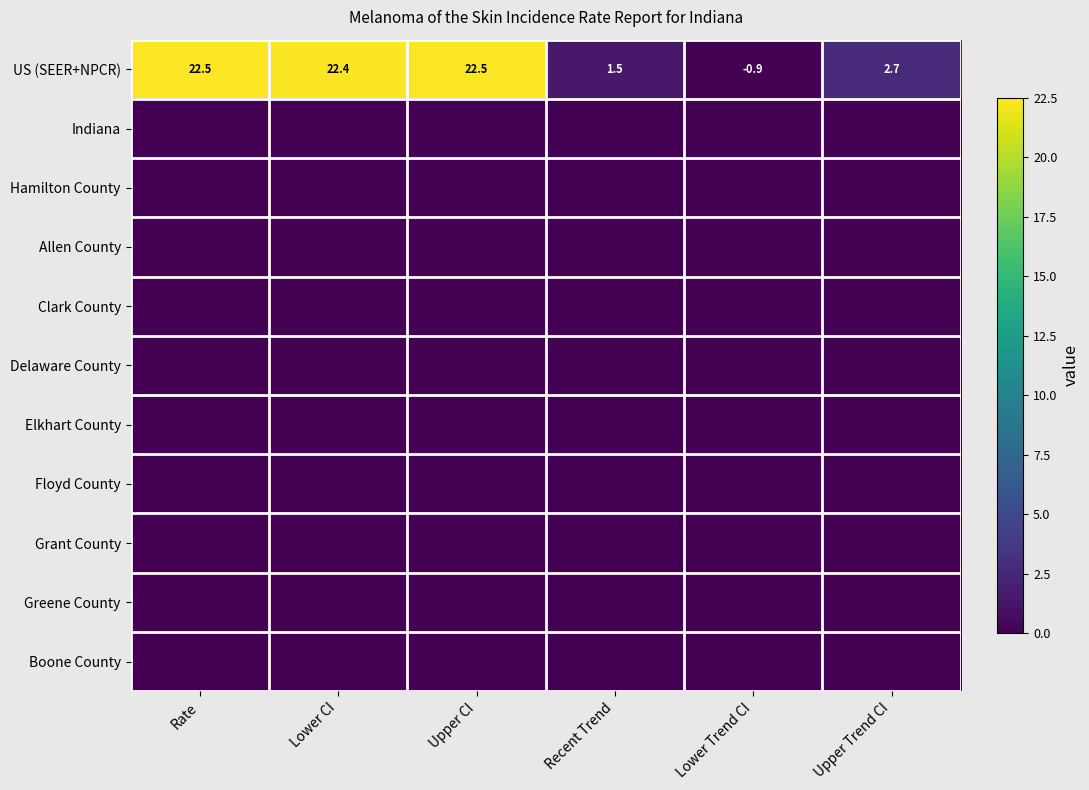

Is it true that US (SEER+NPCR) equals 1.5 at Recent Trend?

True